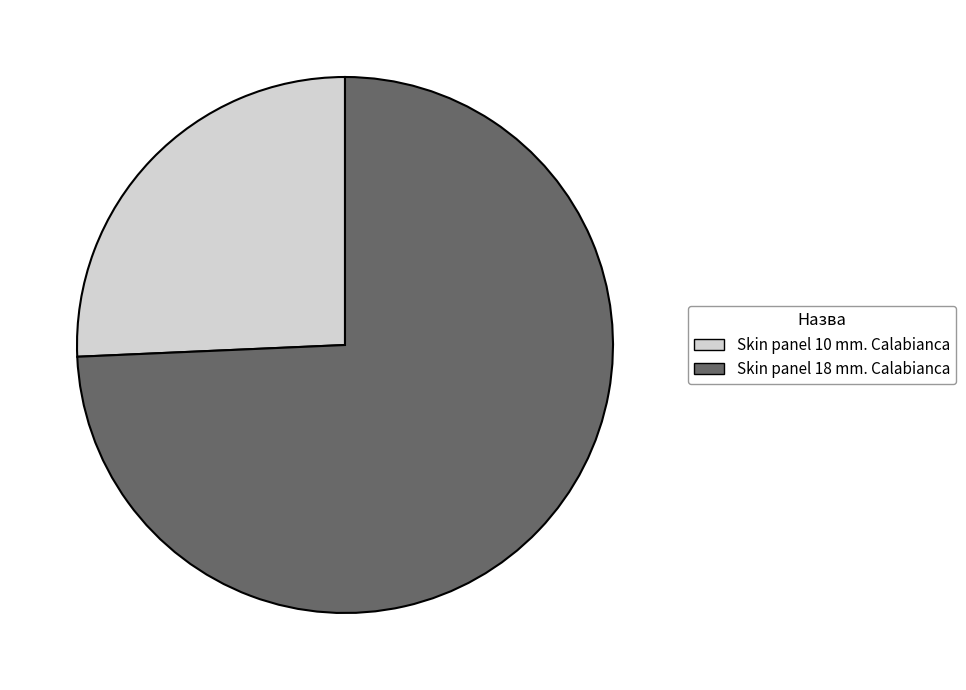

True or false: Skin panel 18 mm. Calabianca accounts for 74% of the total.

True